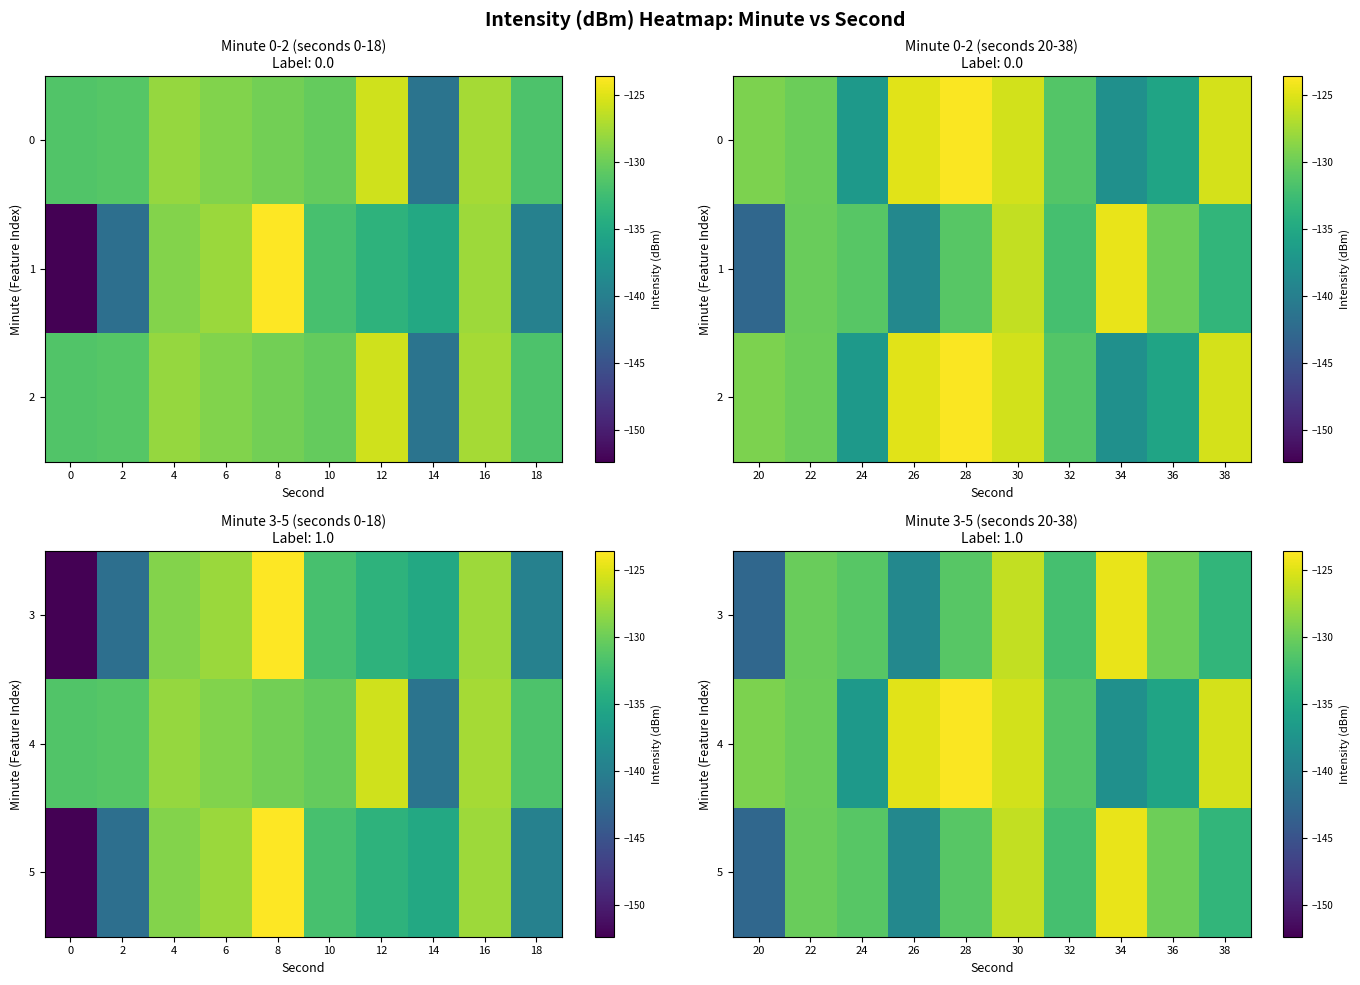

What is the difference between the maximum and second lowest values in the 3 series?

14.3